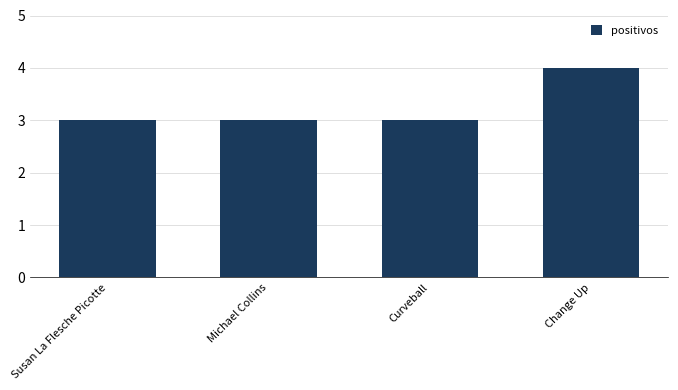

What is the difference between the values at Change Up and Michael Collins?

1